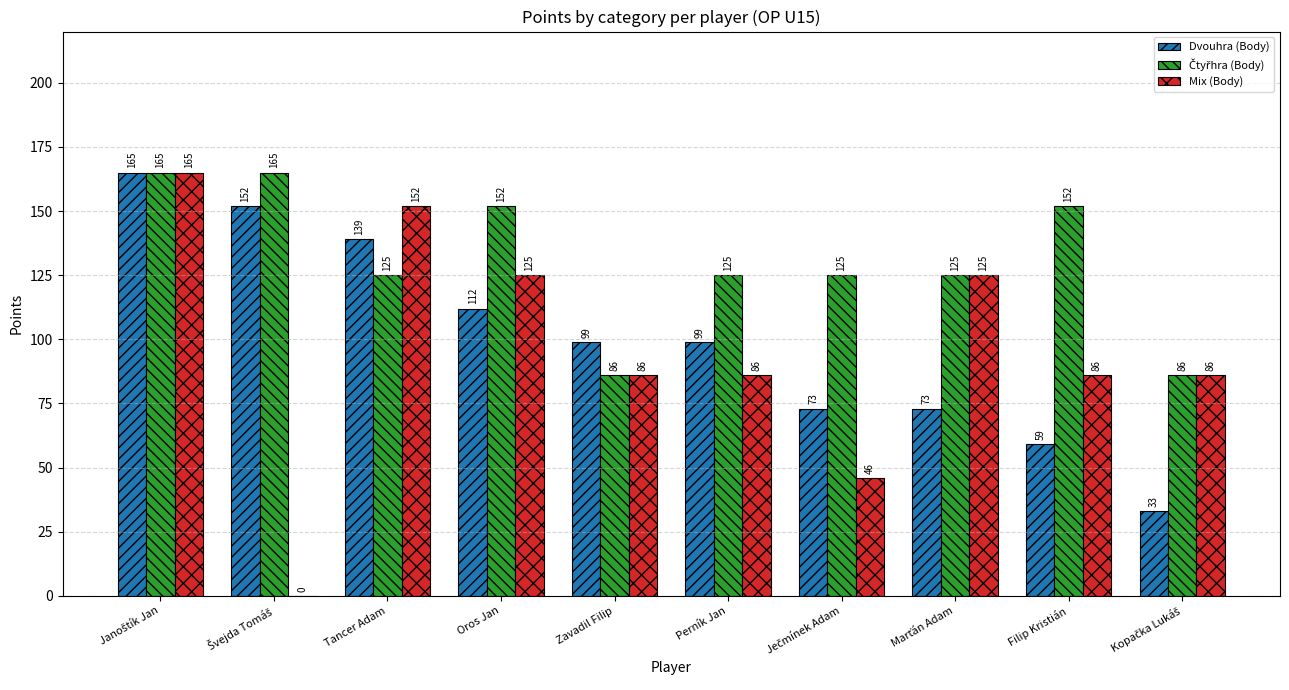

What is the highest value of the Dvouhra (Body) series?

165